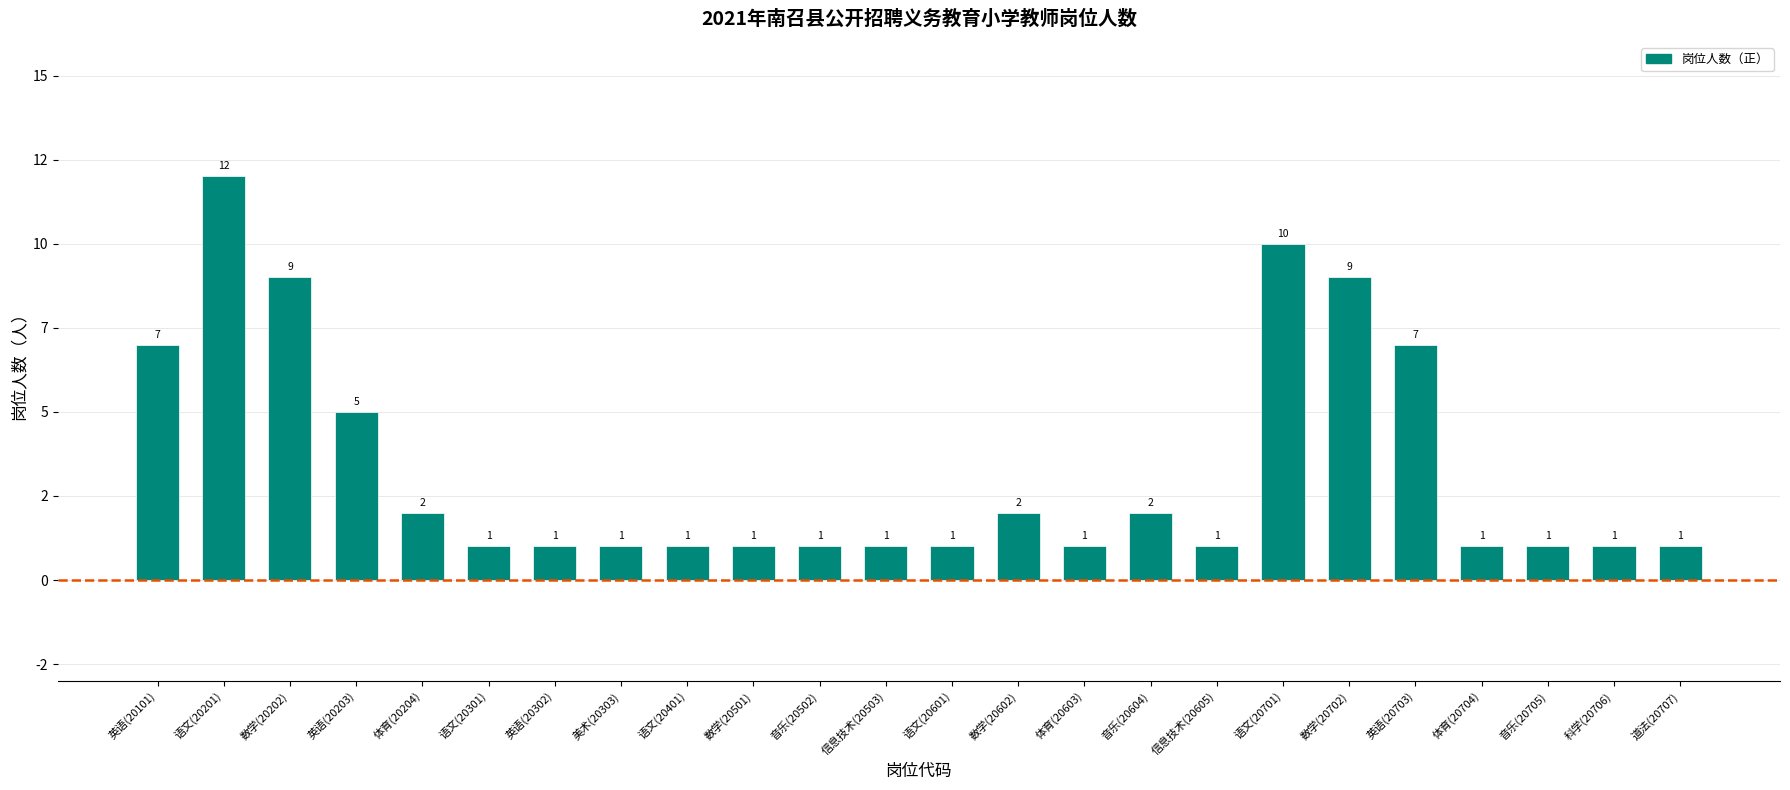

Reading right to left, what are all the values shown in this chart?

道法(20707)=1	科学(20706)=1	音乐(20705)=1	体育(20704)=1	英语(20703)=7	数学(20702)=9	语文(20701)=10	信息技术(20605)=1	音乐(20604)=2	体育(20603)=1	数学(20602)=2	语文(20601)=1	信息技术(20503)=1	音乐(20502)=1	数学(20501)=1	语文(20401)=1	美术(20303)=1	英语(20302)=1	语文(20301)=1	体育(20204)=2	英语(20203)=5	数学(20202)=9	语文(20201)=12	英语(20101)=7